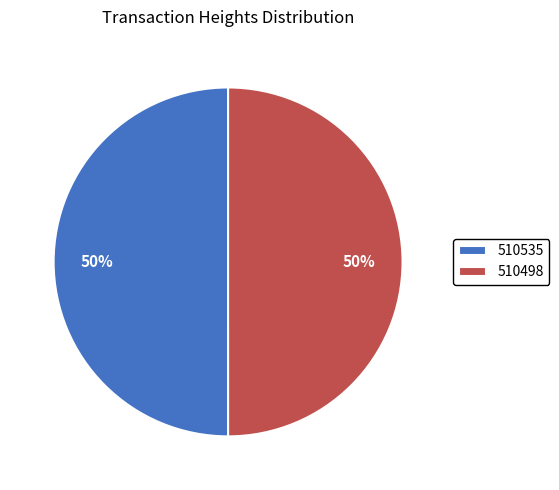

Is the sum of 510498 and 510535 greater than half?

Yes